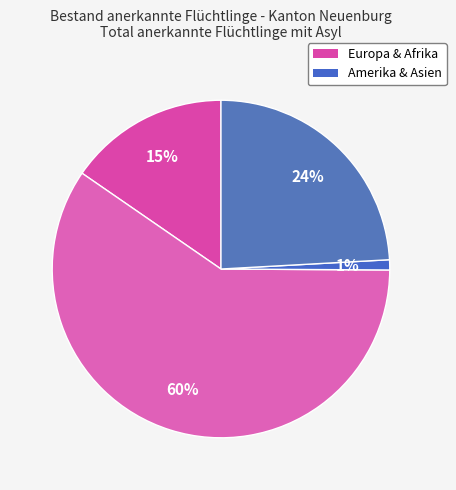

Rank the categories by value from highest to lowest.

Afrika, Asien, Europa, Amerika